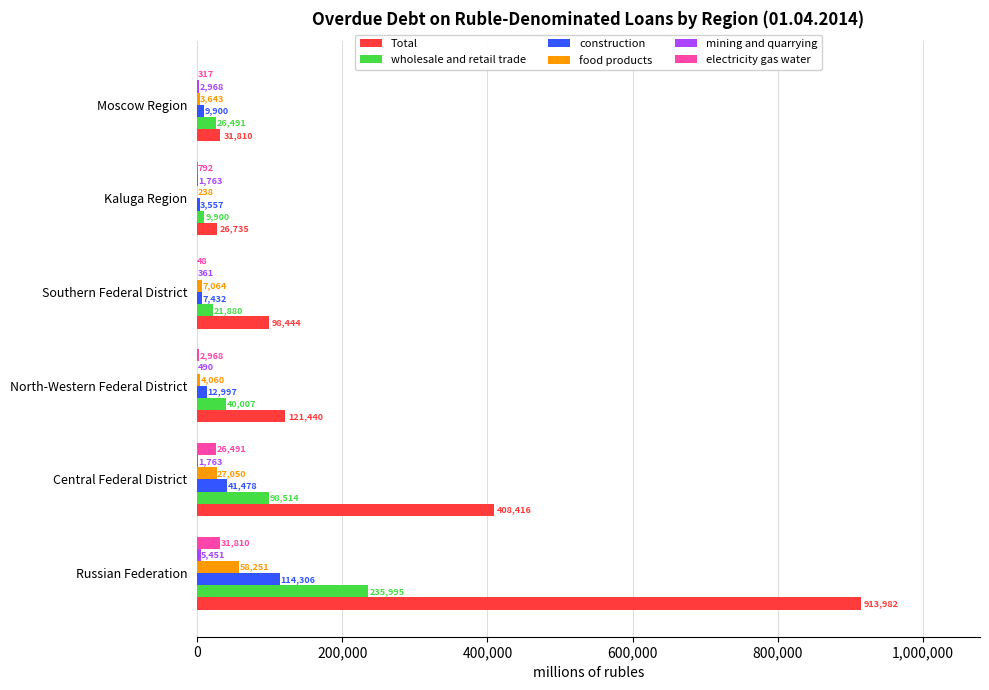

How many categories are shown in the chart?

6